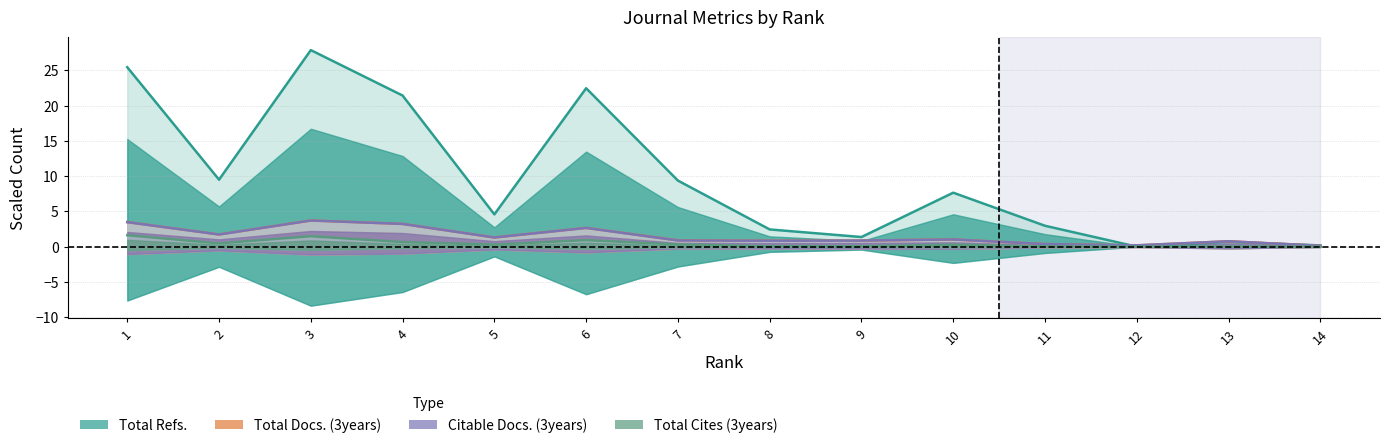

What is the difference between the highest and lowest values at 13?

0.8